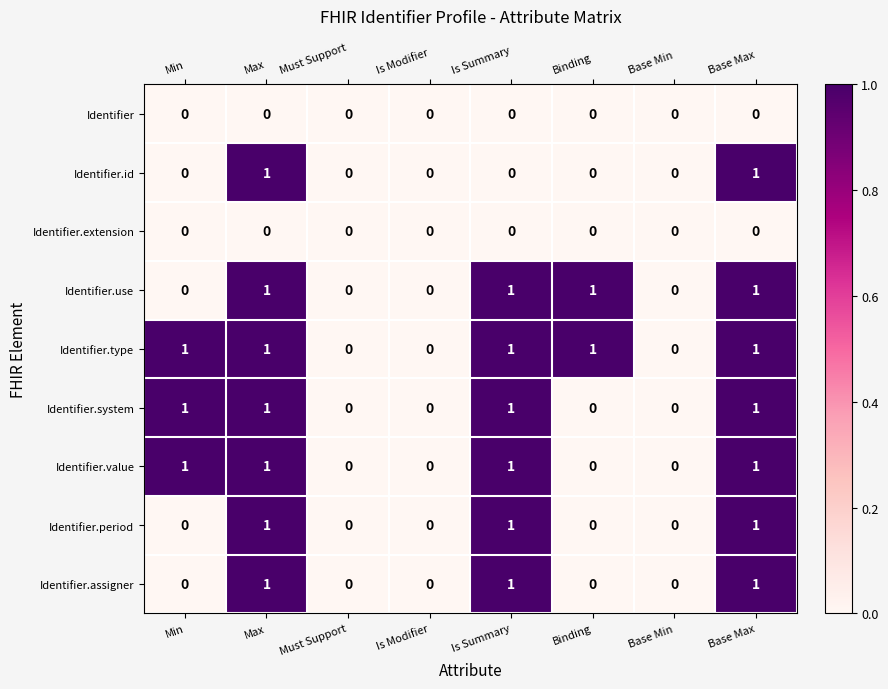

How many Identifier.assigner values are between 0 and 1?

8